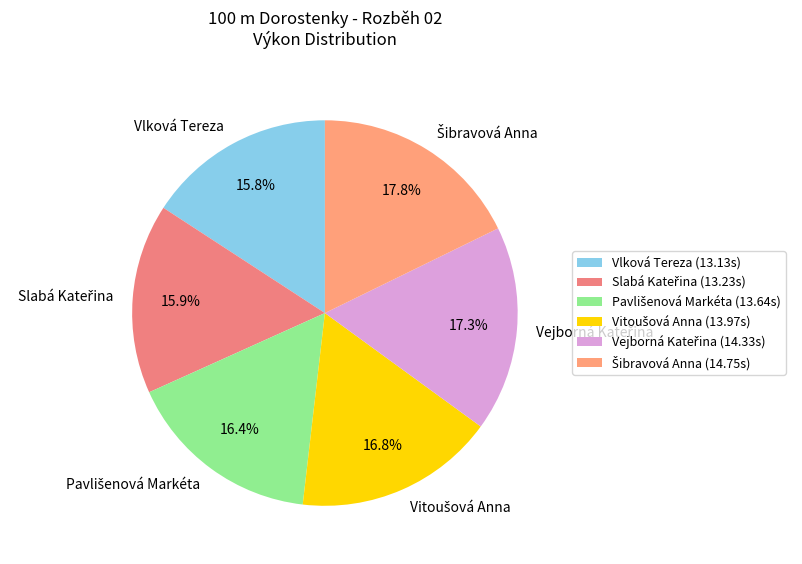

To the nearest percent, what is the difference between the largest and smallest slice percentages?

2%